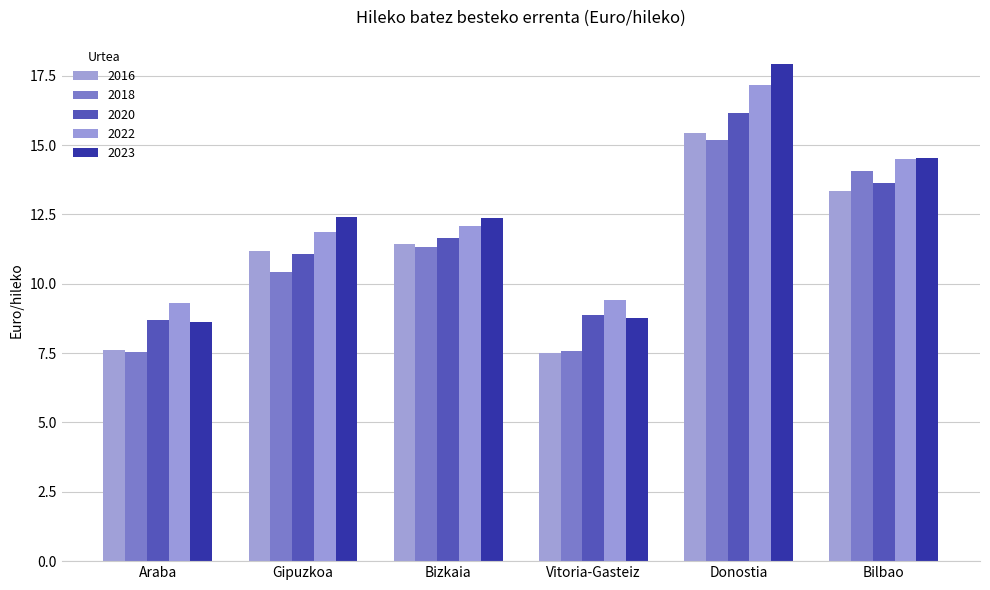

What is the sum of all 2023 values?

74.6